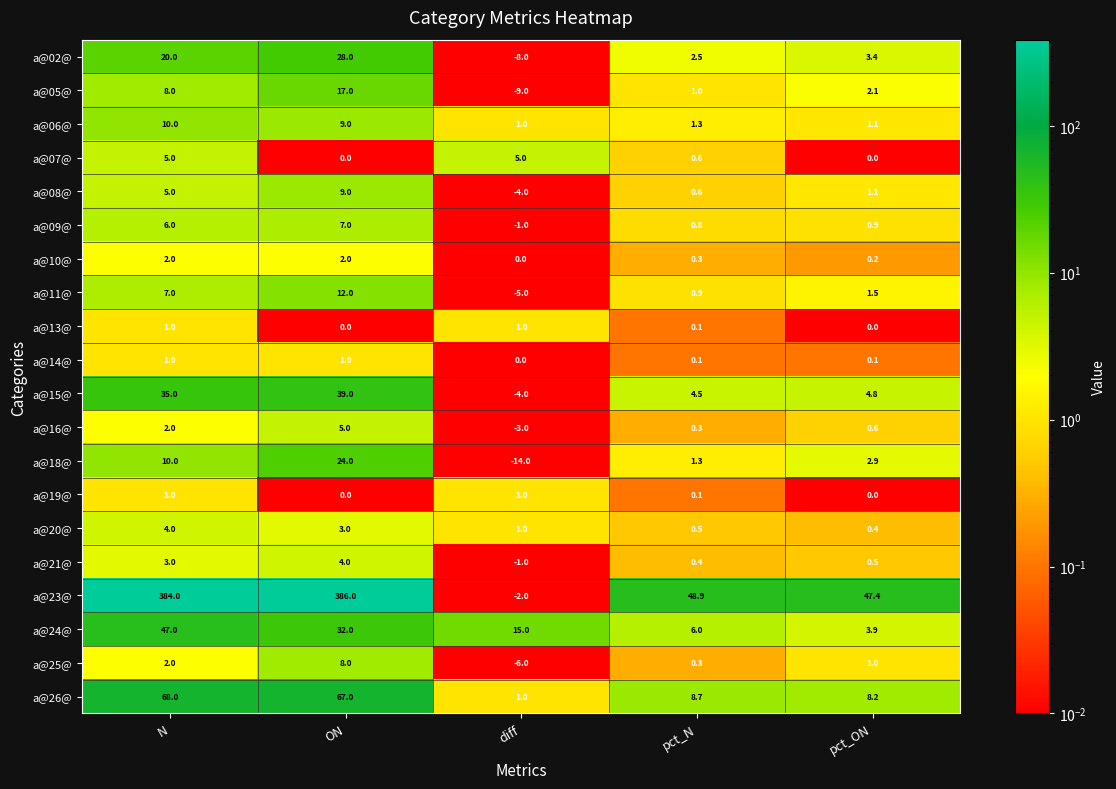

What is the maximum value shown in the chart?

386.0